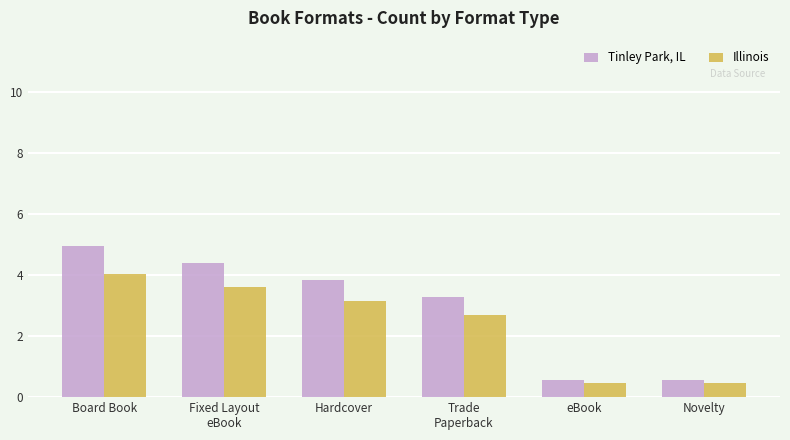

At which label does Tinley Park, IL reach its peak?

Board Book